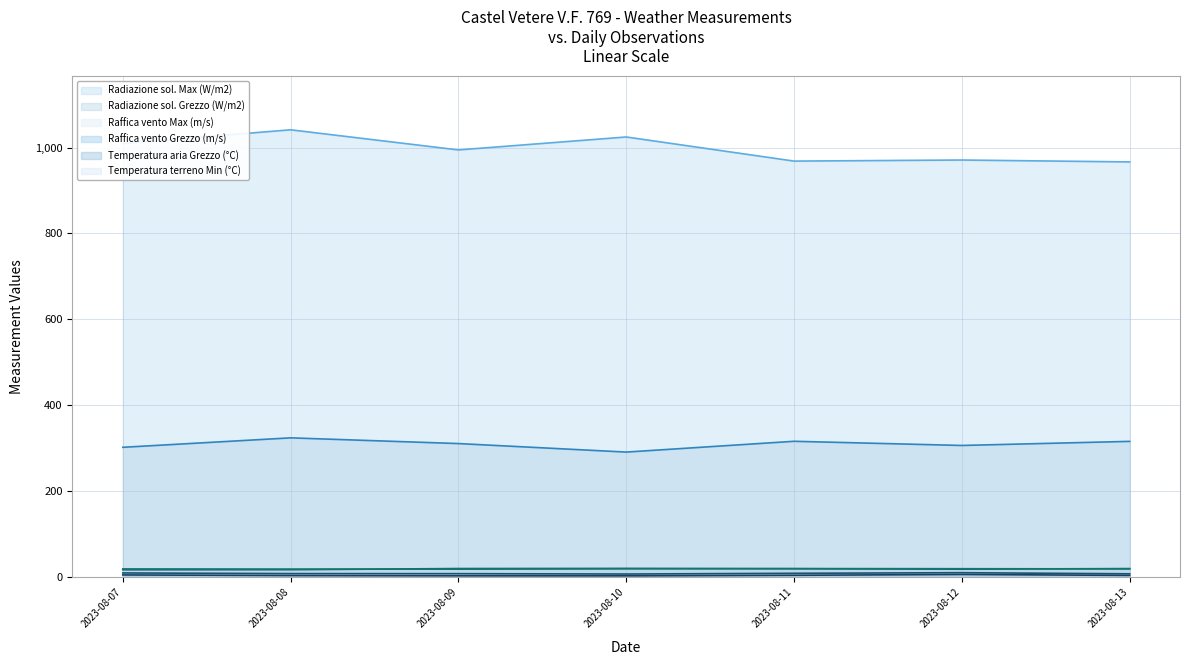

What is the value of the Raffica vento Max (m/s) point at the 6th from the left?

10.9